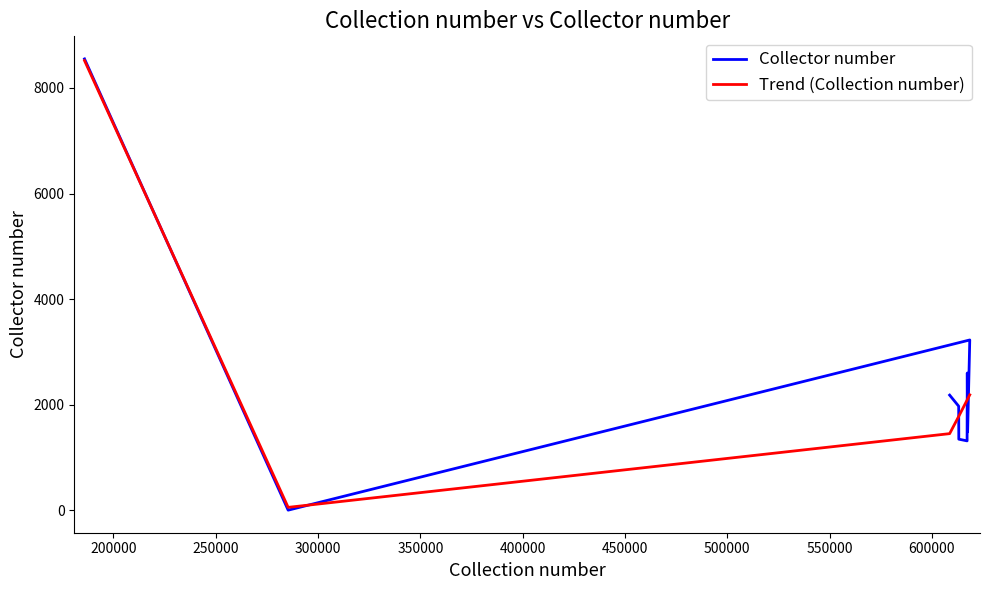

How many values in the Trend (Collection number) series are below 2092?

5